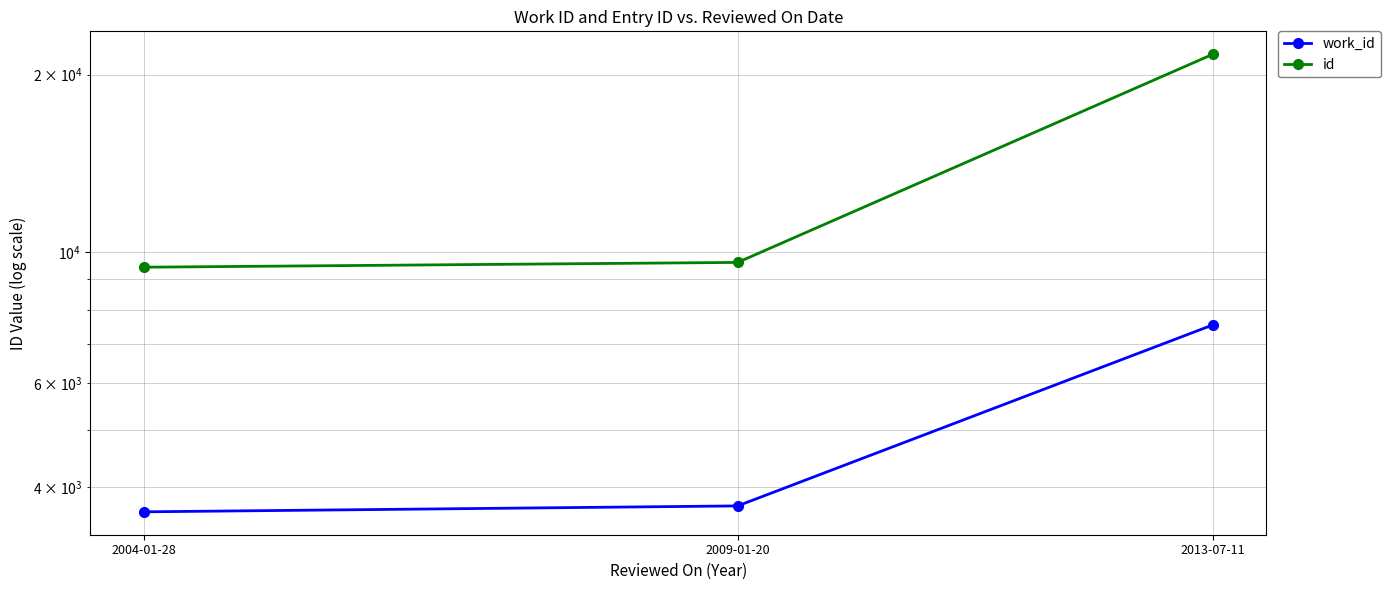

What is the label of the 1st point from the left?

2004-01-28